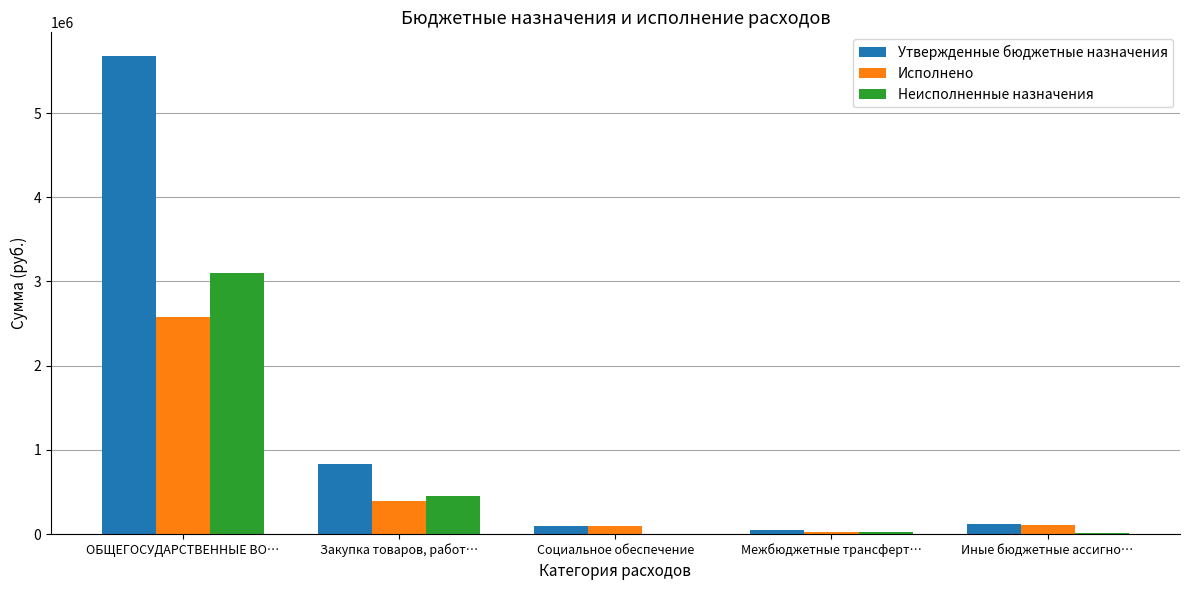

What is the total value across all series at Социальное обеспечение?

201600.0